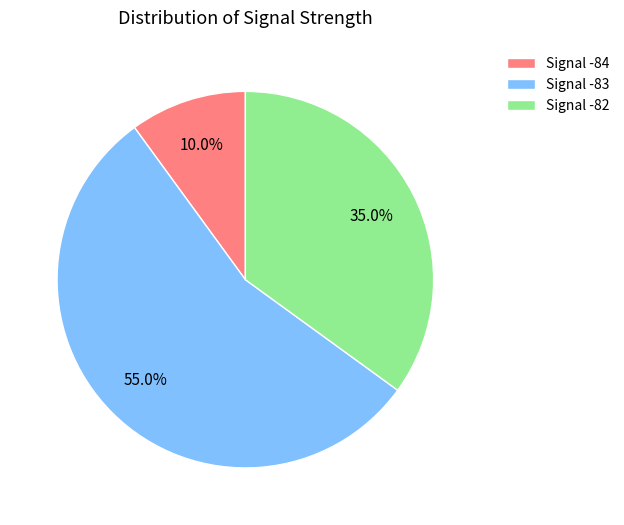

Rank the categories by value from lowest to highest.

Signal -84, Signal -82, Signal -83